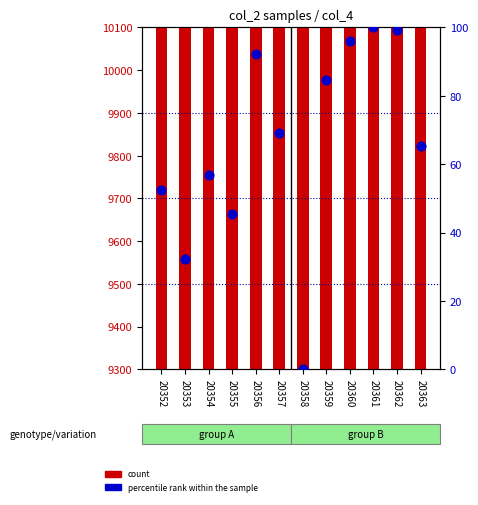

Which series has the largest total across all categories?

count